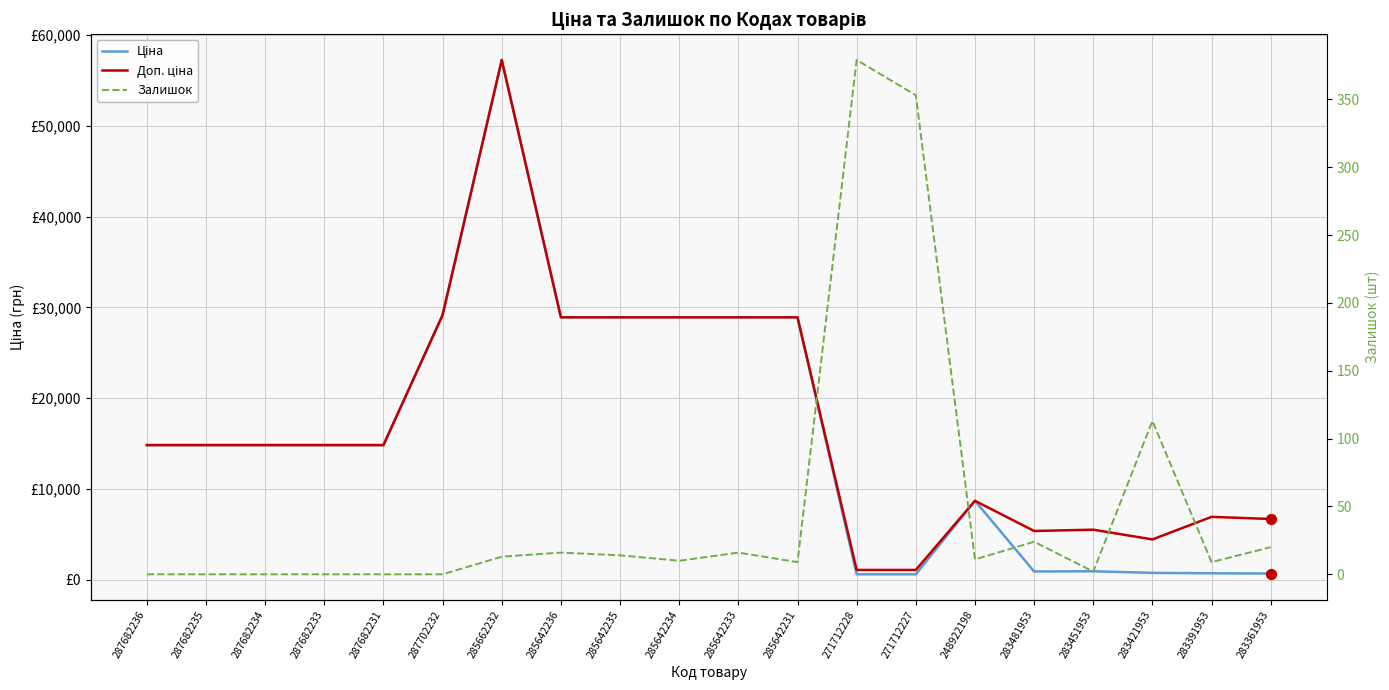

What is the total value across all series at 285642234?

57813.3